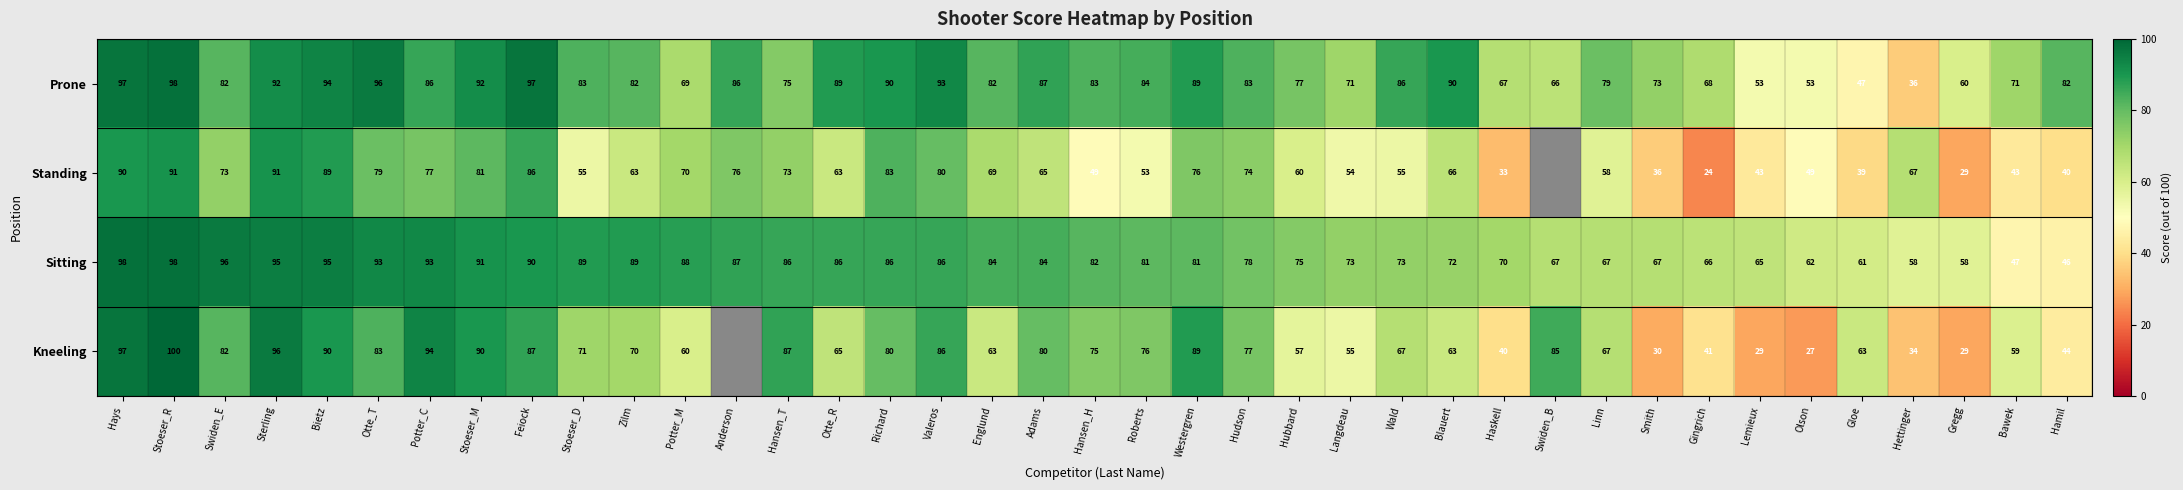

Which has a higher value, Hays or Smith?

Hays